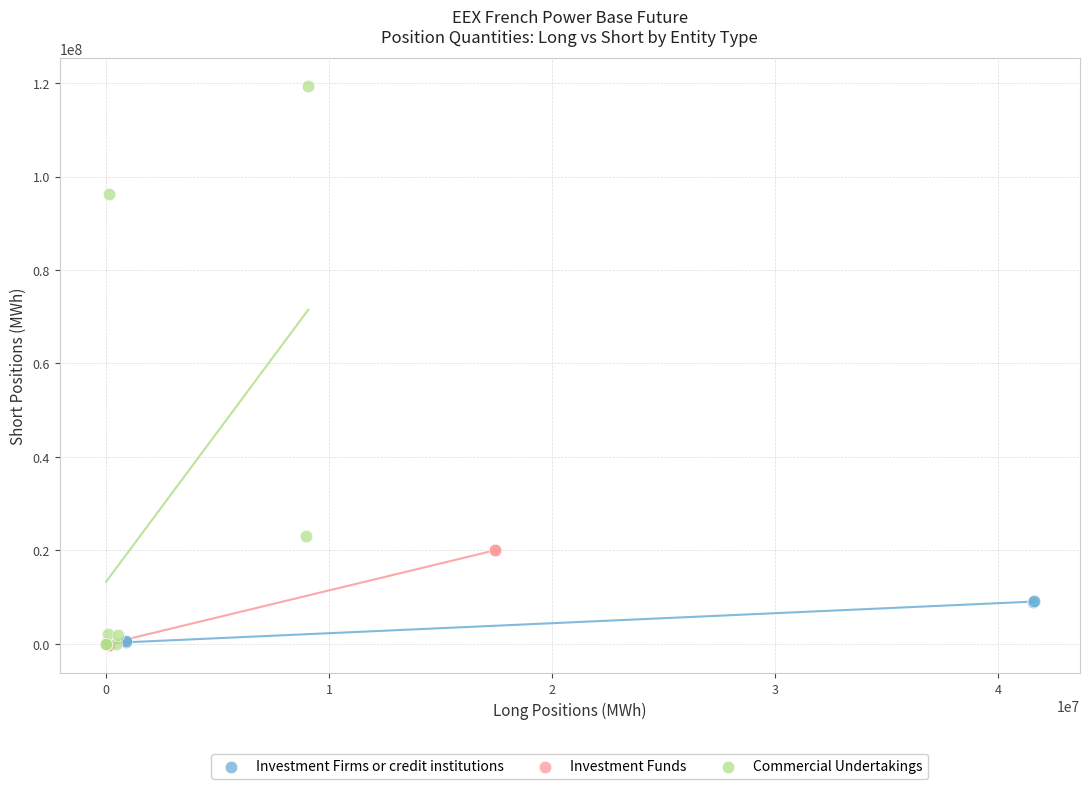

What are all the series names shown in the legend?

Investment Firms or credit institutions, Investment Funds, Commercial Undertakings